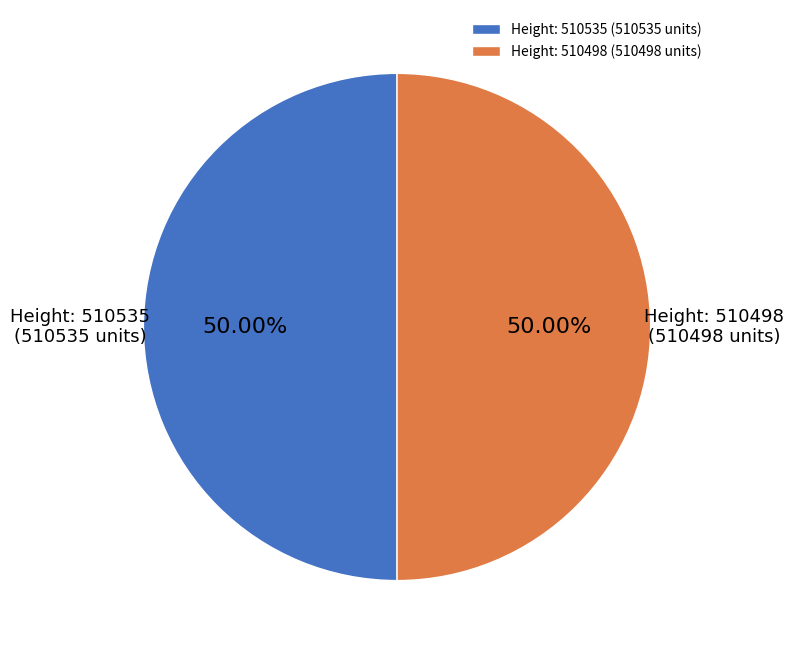

Do Height: 510535 and Height: 510498 together represent more than half of the pie?

Yes